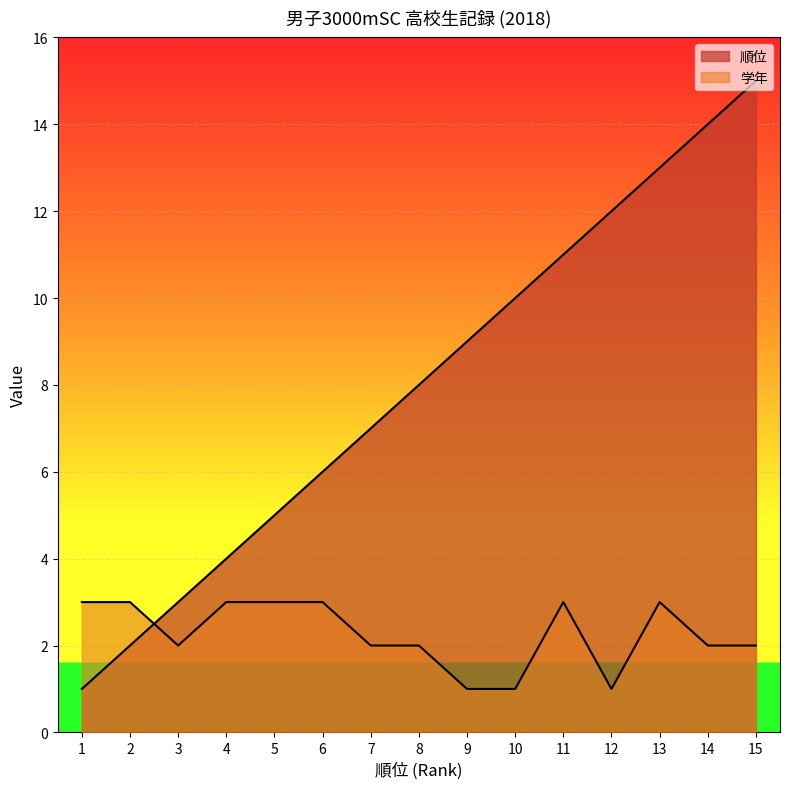

What is the value of the 順位 point at the 1st from the left?

1